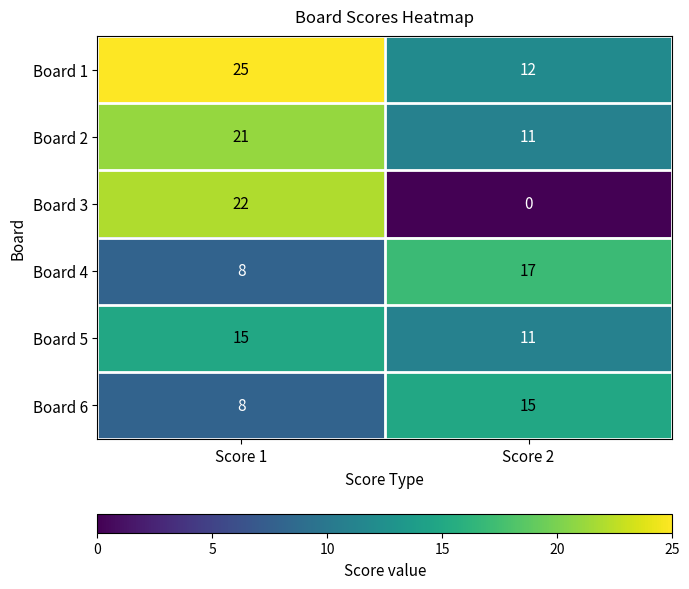

How many categories are shown in the chart?

2